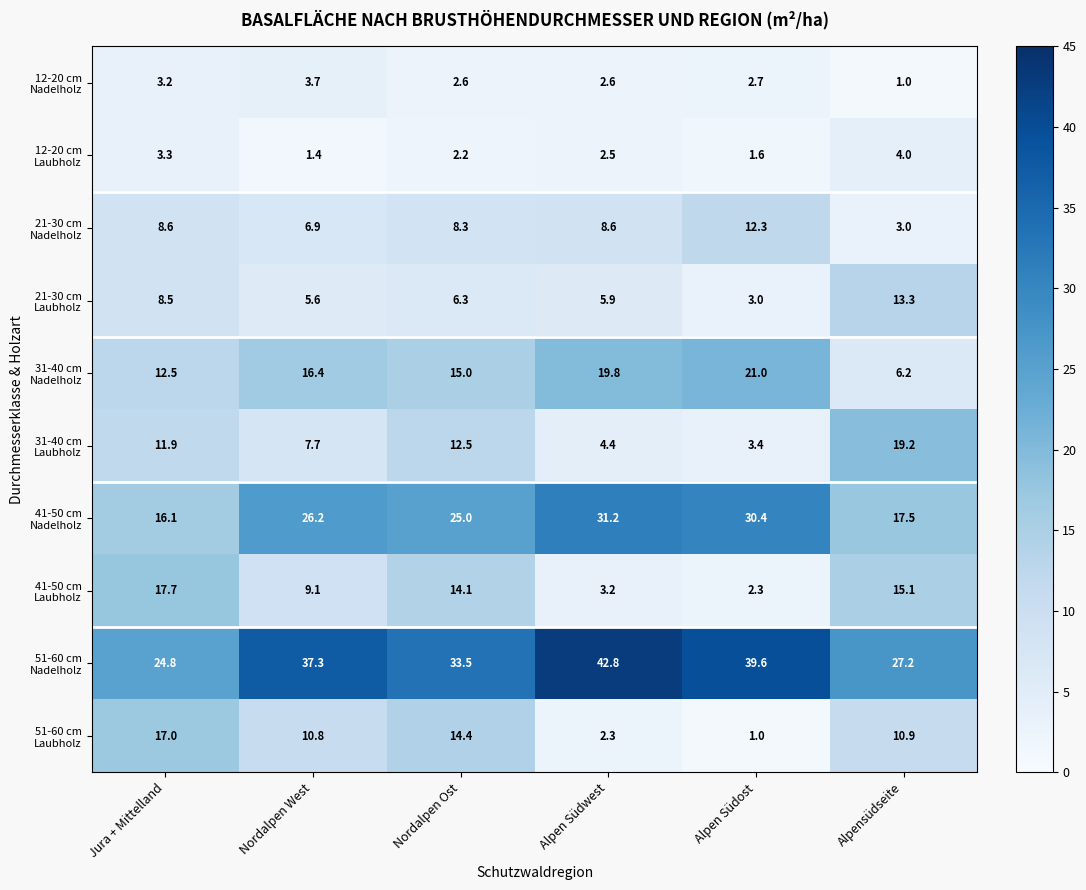

At how many categories does at least one series exceed 32?

4